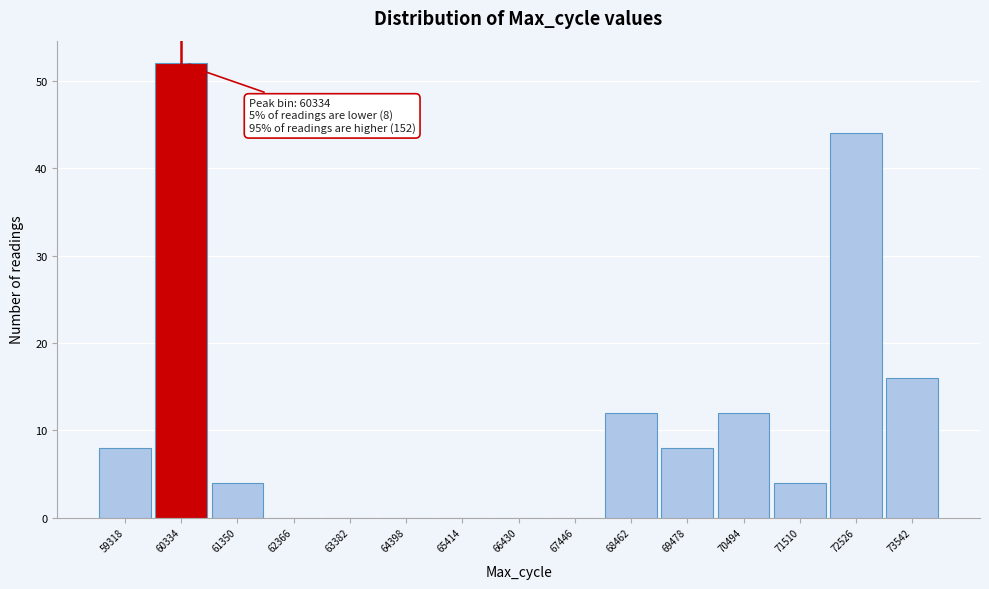

Which range on the x-axis has the tallest bar?

59800 to 60800